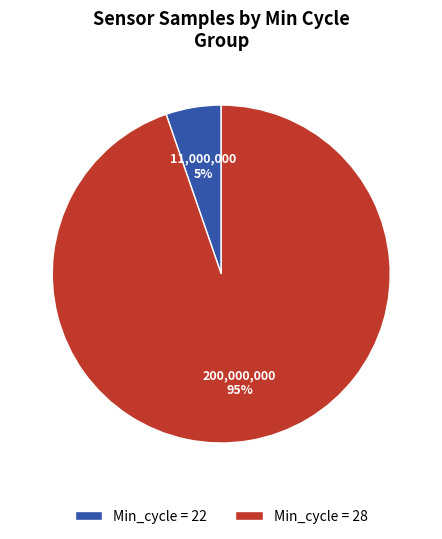

Combined, do Min_cycle = 22 and Min_cycle = 28 account for over 50%?

Yes